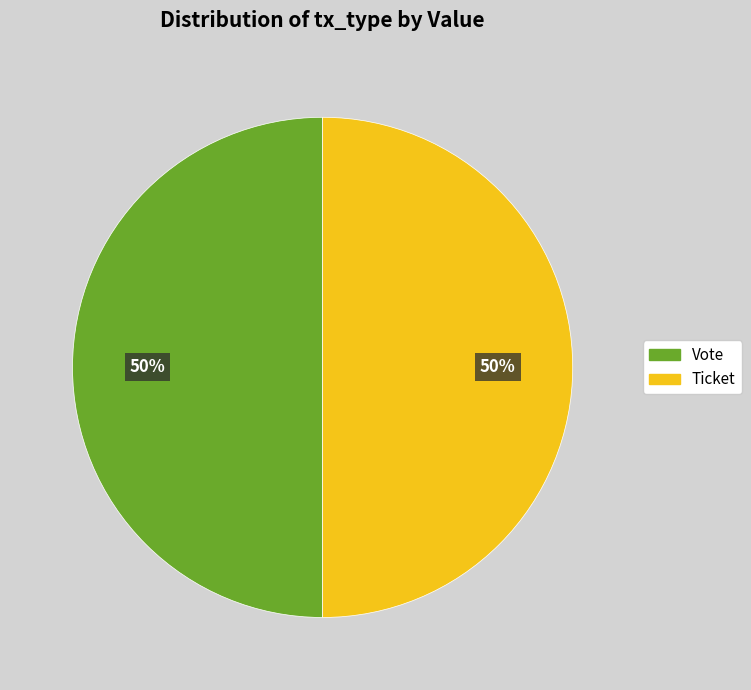

Do Vote and Ticket together represent more than half of the pie?

Yes